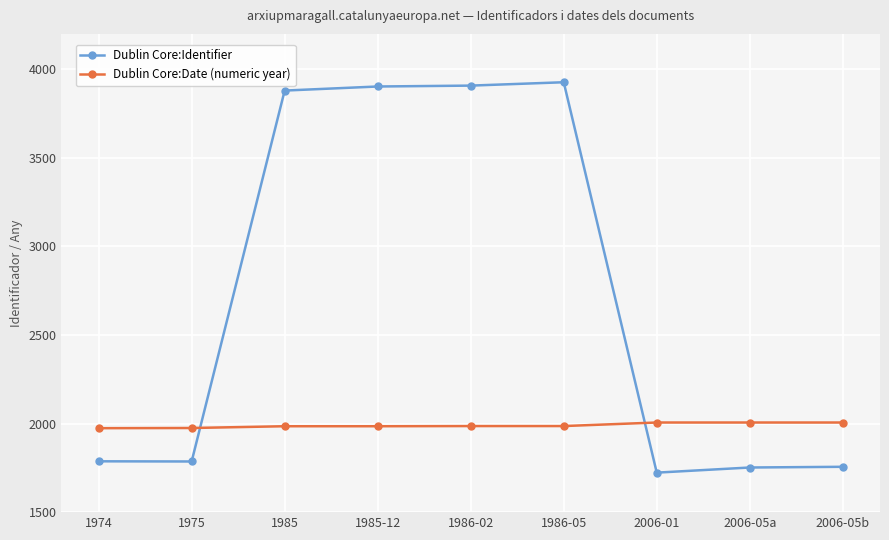

What is the maximum value shown in the chart?

3927